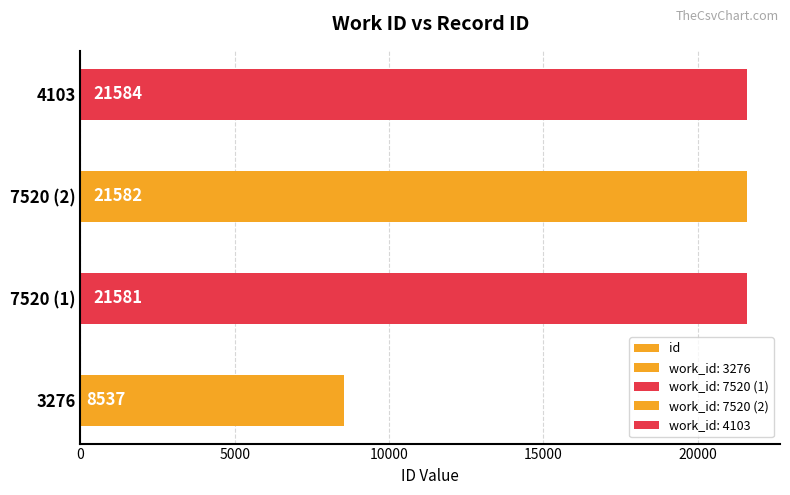

What is the maximum value shown in the chart?

21584